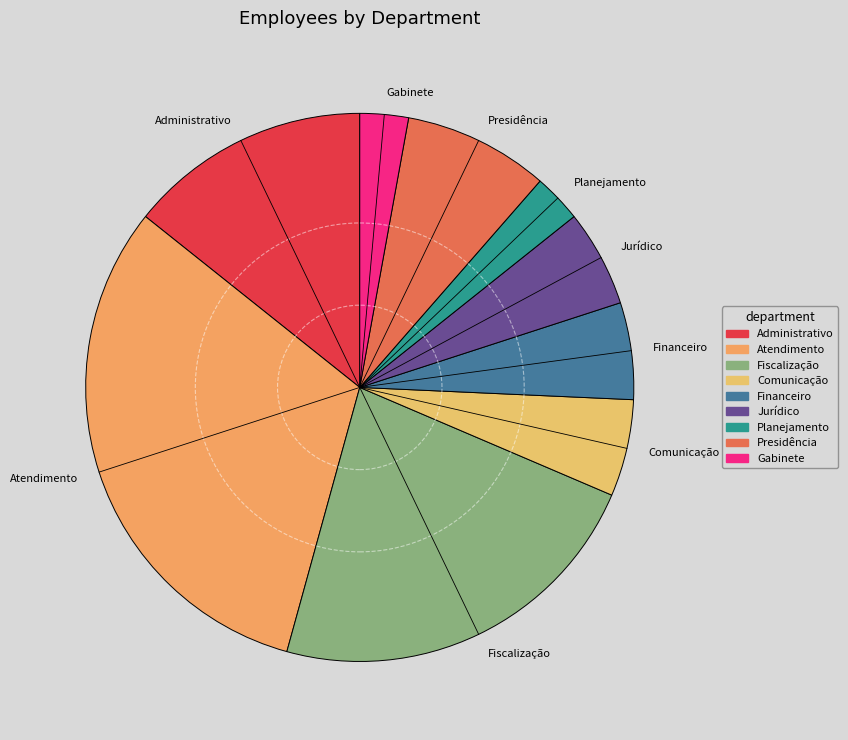

Combined, do Atendimento and Presidência account for over 50%?

No